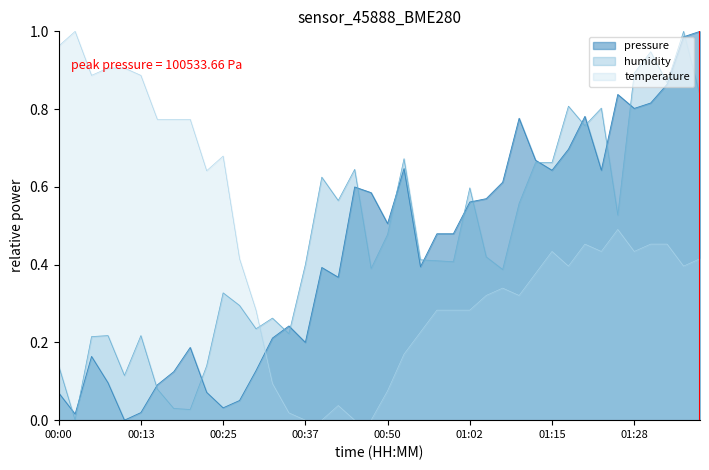

The humidity series shows 0.2 at 00:13. True or false?

True